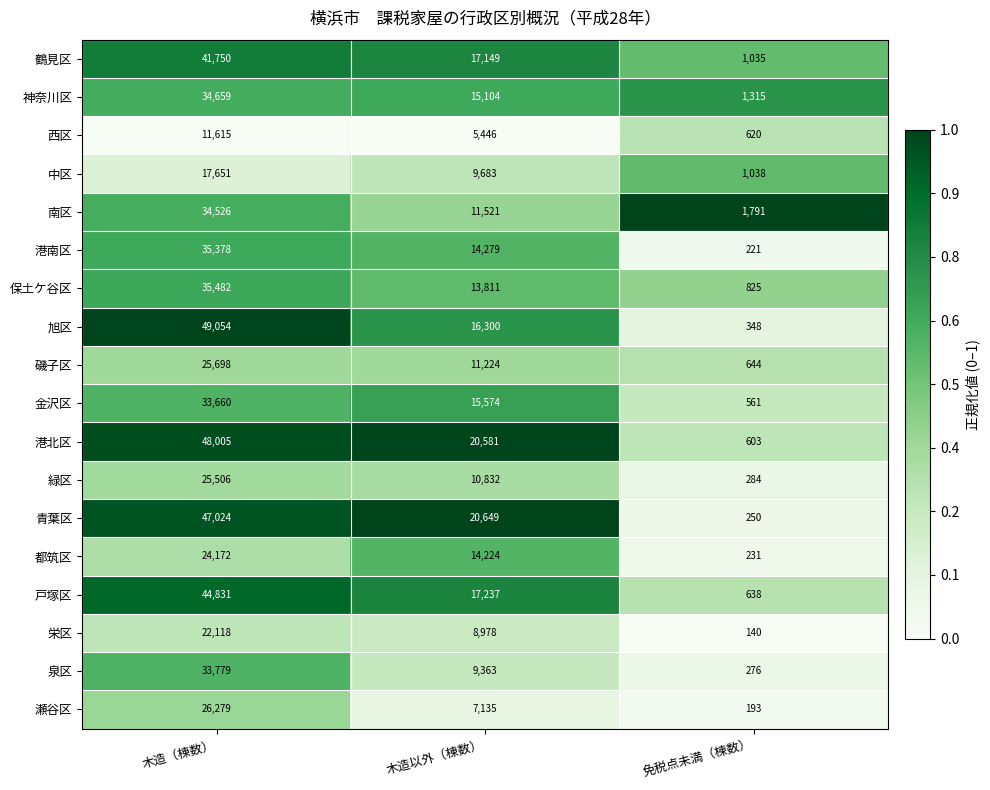

What is the sum of all 戸塚区 values?

62706